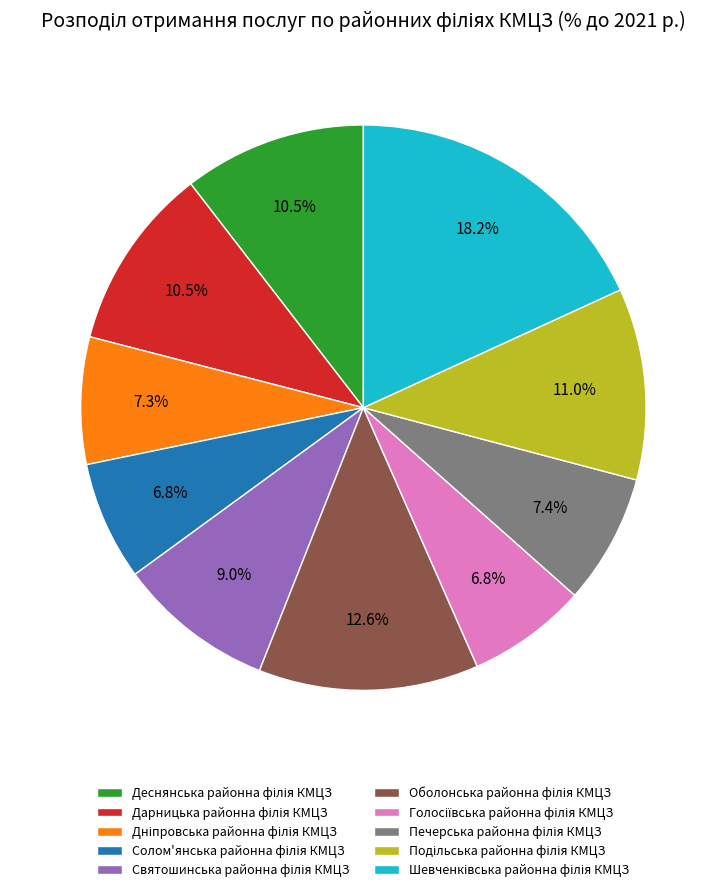

Does any single category account for the majority?

No